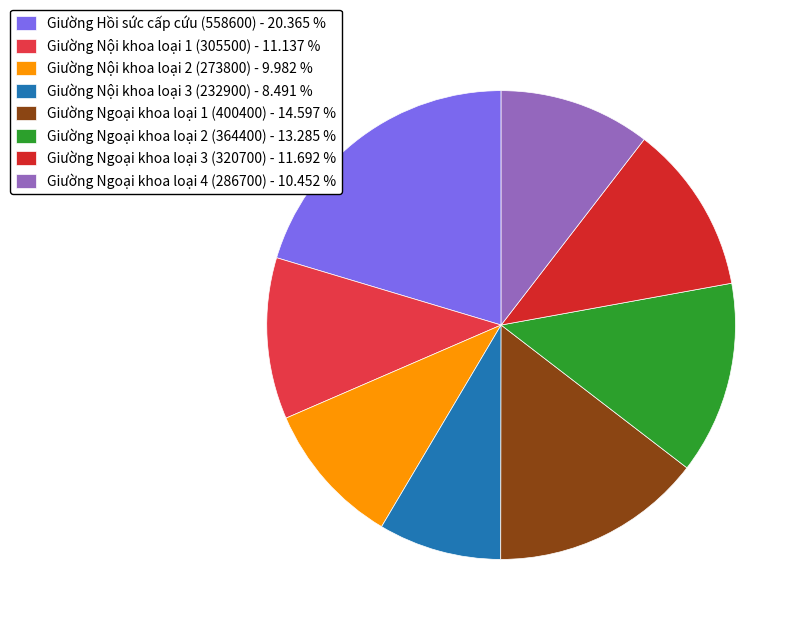

Combined, do Giường Nội khoa loại 2 (273800) and Giường Ngoại khoa loại 3 (320700) account for over 50%?

No